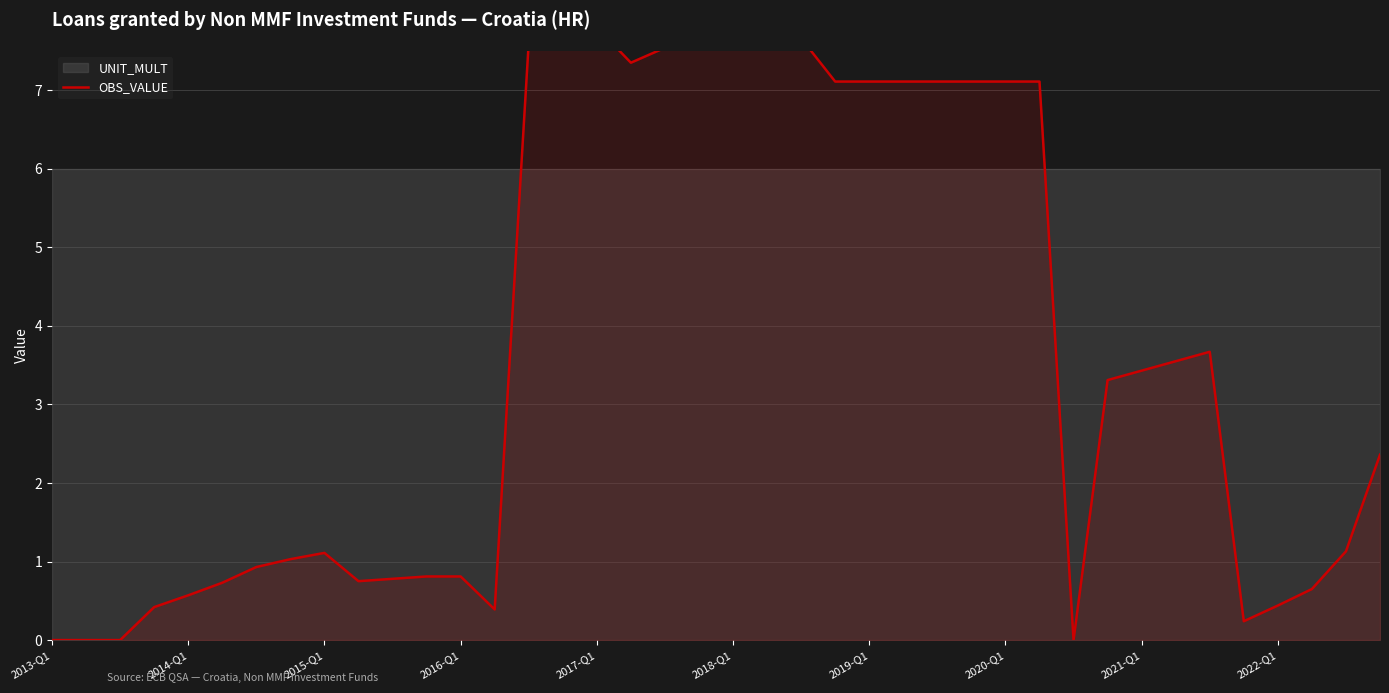

How many values exceed 3?

20